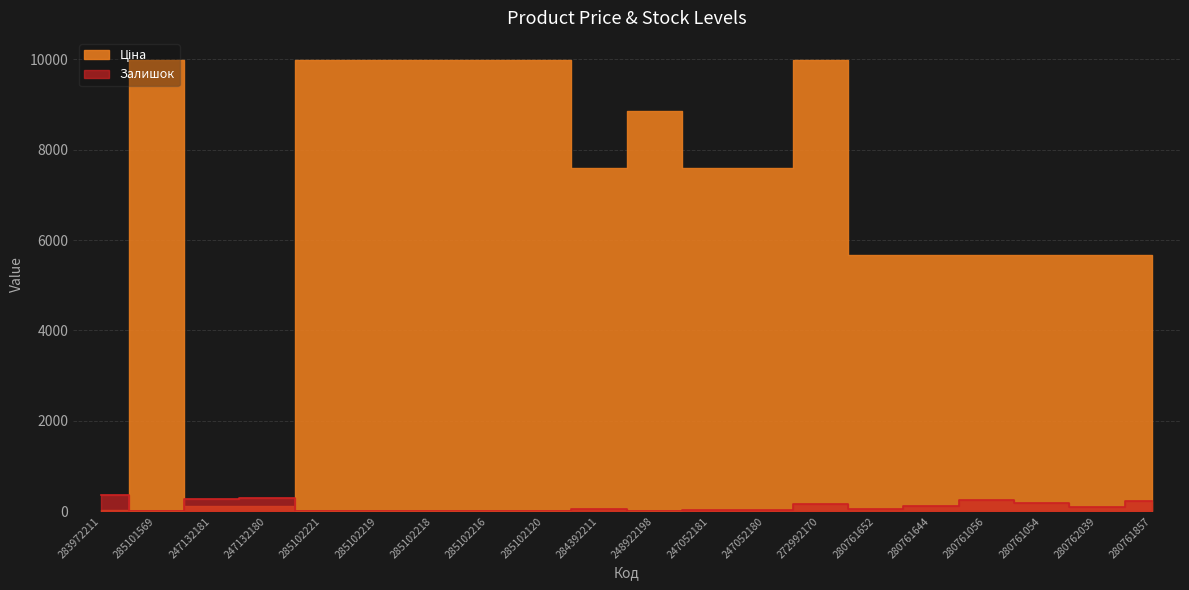

How many data points in Ціна are above 7596?

11